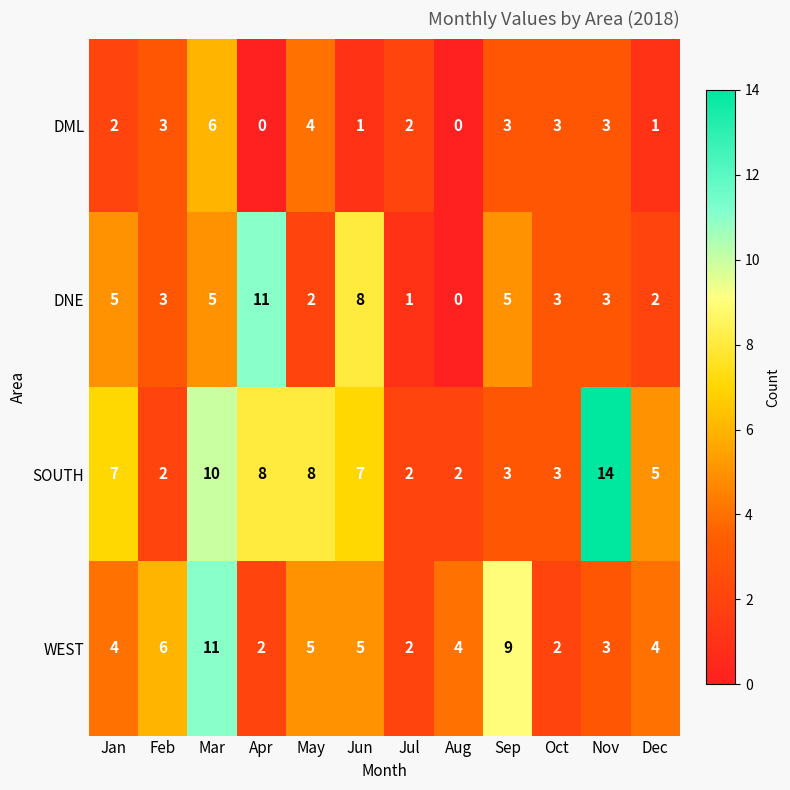

Is it true that DNE equals 3 at Feb?

True